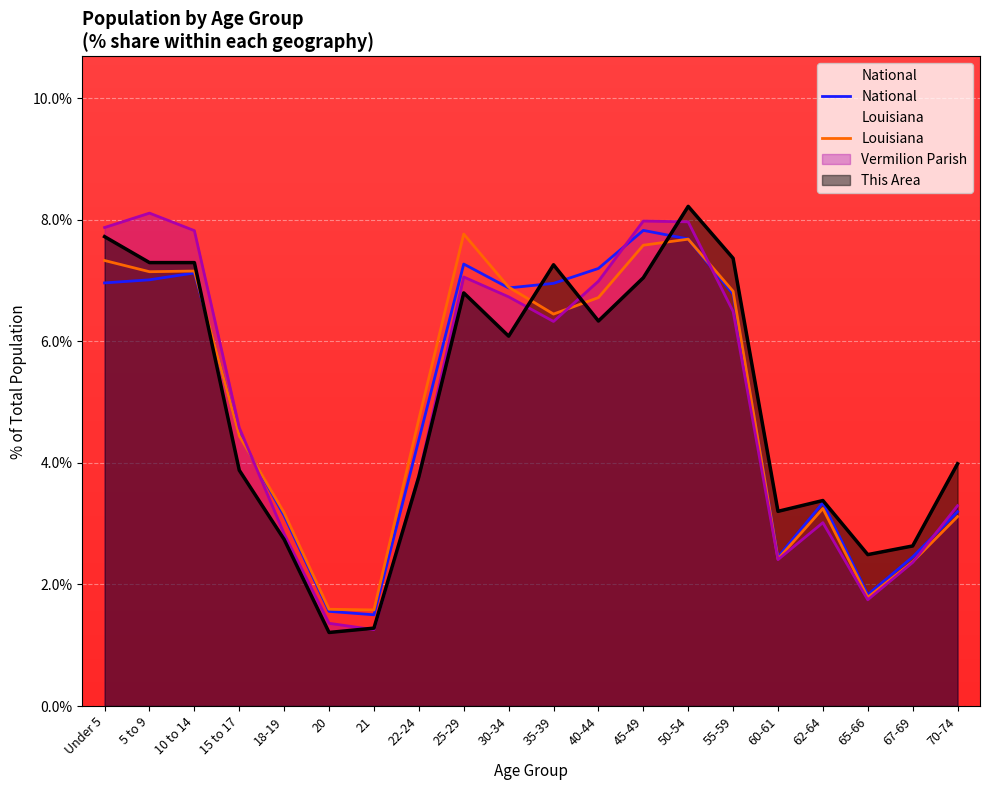

What is the label of the 8th point from the right?

45-49